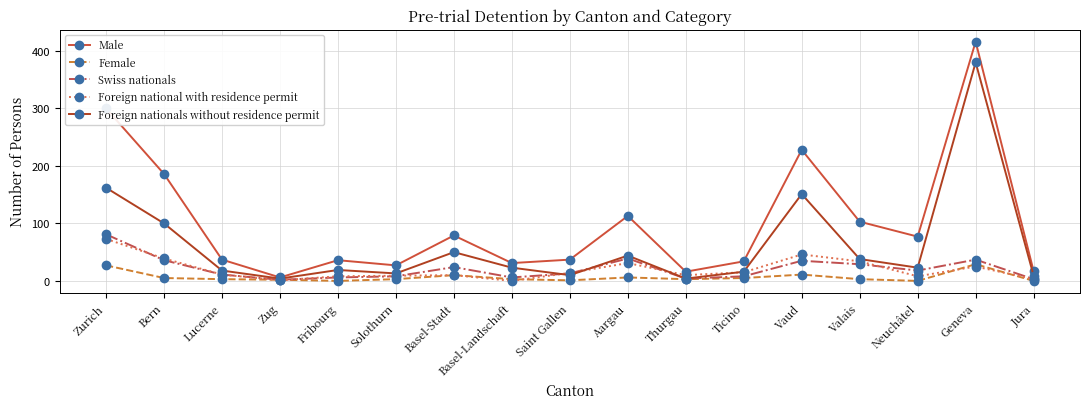

The Male series shows 17 at Jura. True or false?

True